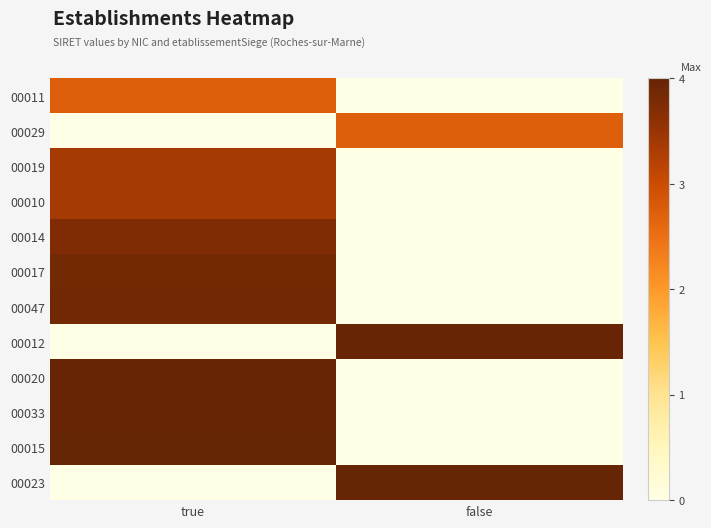

What is the spread (max minus min) of values at false?

4.0